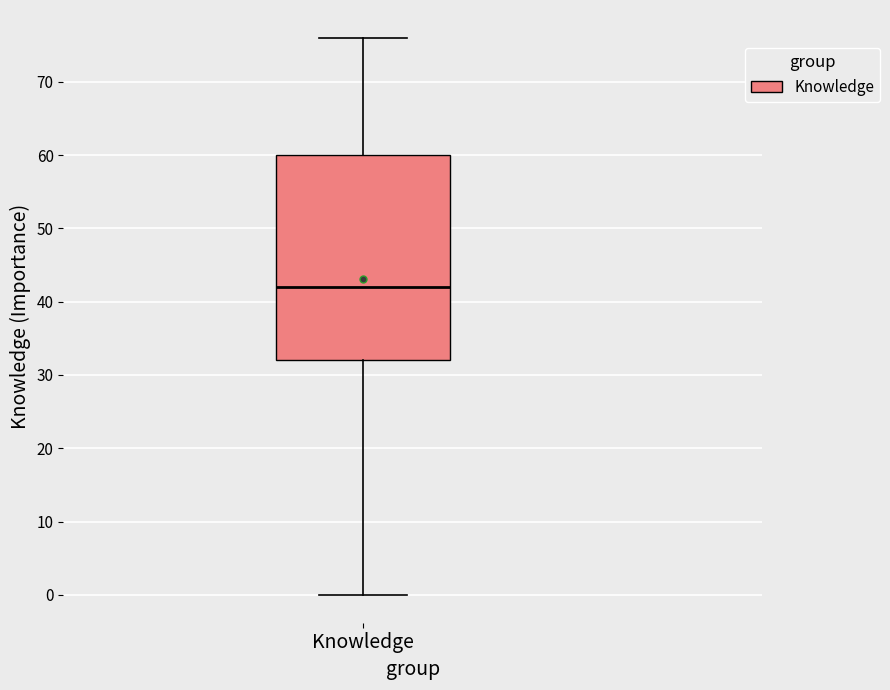

Transcribe this box plot: give where the median line is, the range the box spans, and where the two whiskers end, as read against the y-axis. The values are not printed on the chart, so give them approximately, as read against the axis.

median 42, box 32 to 60, whiskers 0 to 76